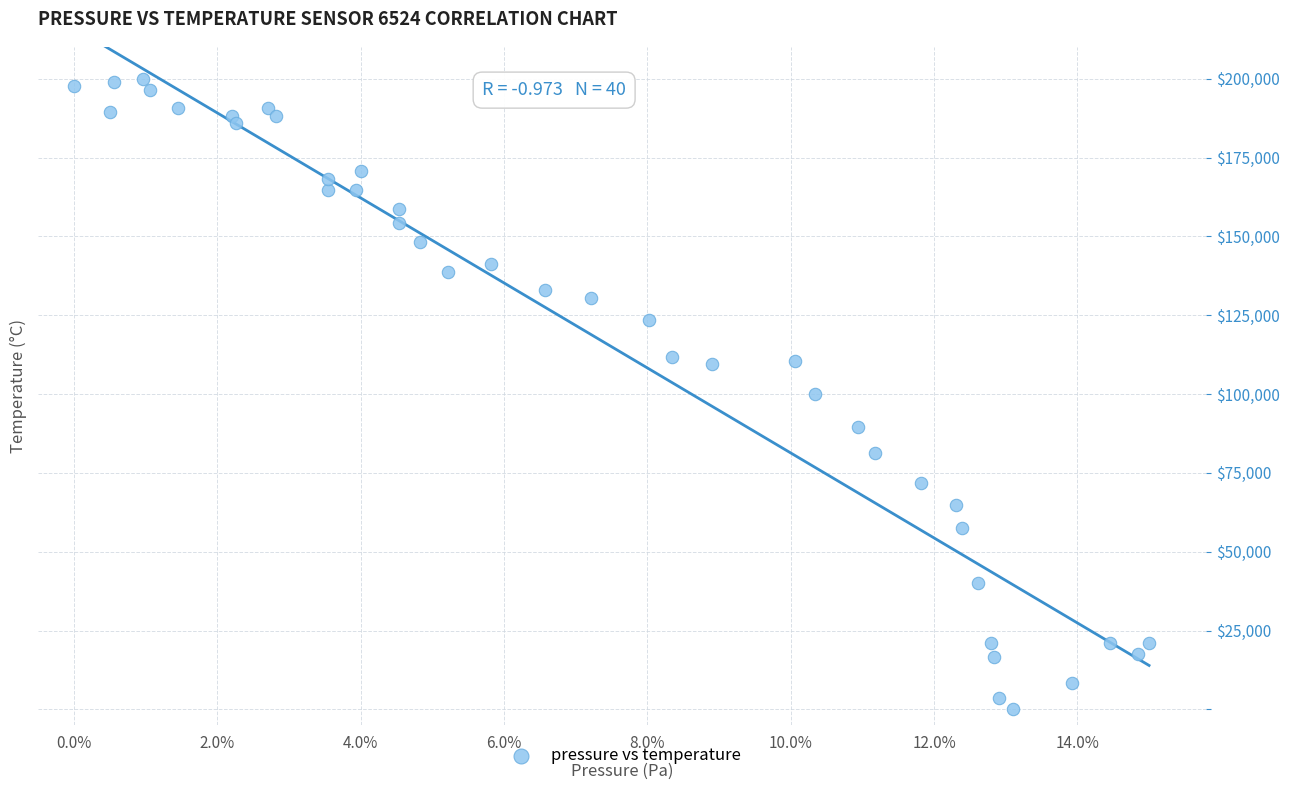

What is the range of Y values (max minus min)?

200000.0